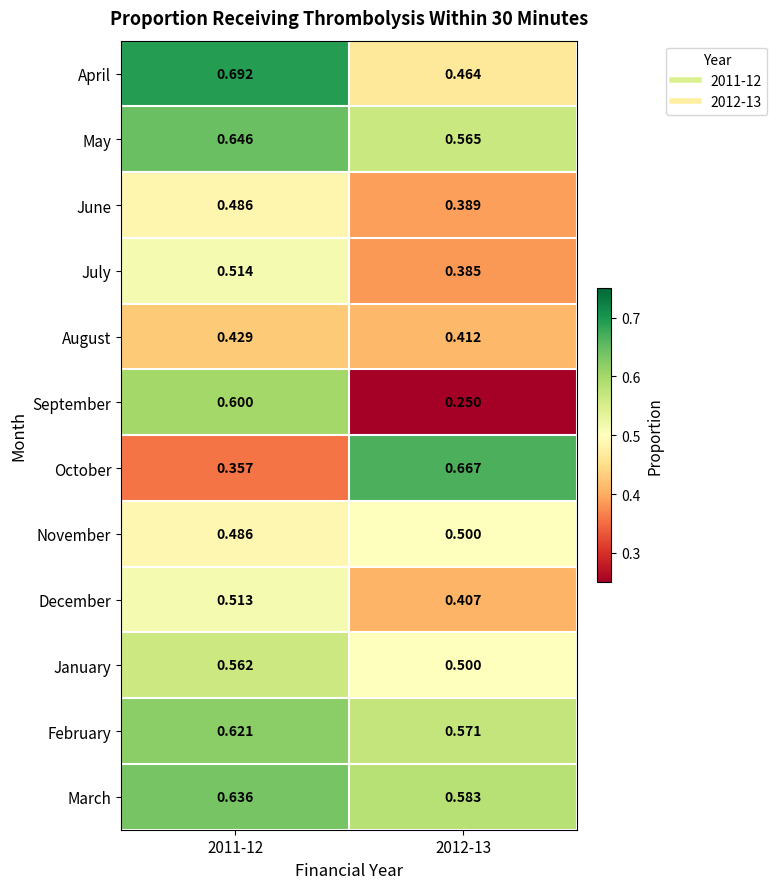

Between 2011-12 and 2012-13, which series saw the biggest shift?

September